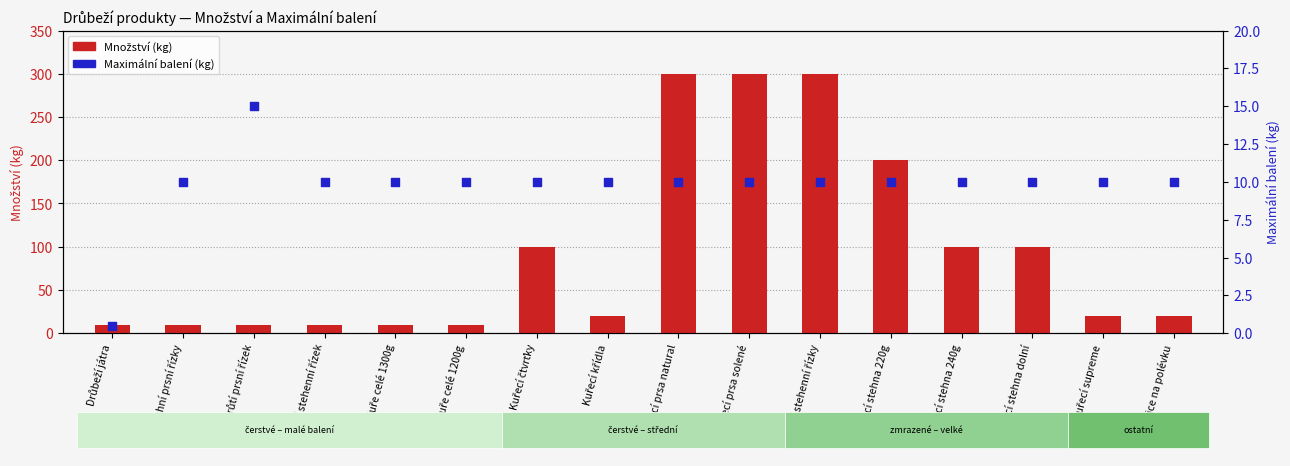

What are all the series names shown in the legend?

Množství (kg), Maximální balení (kg)